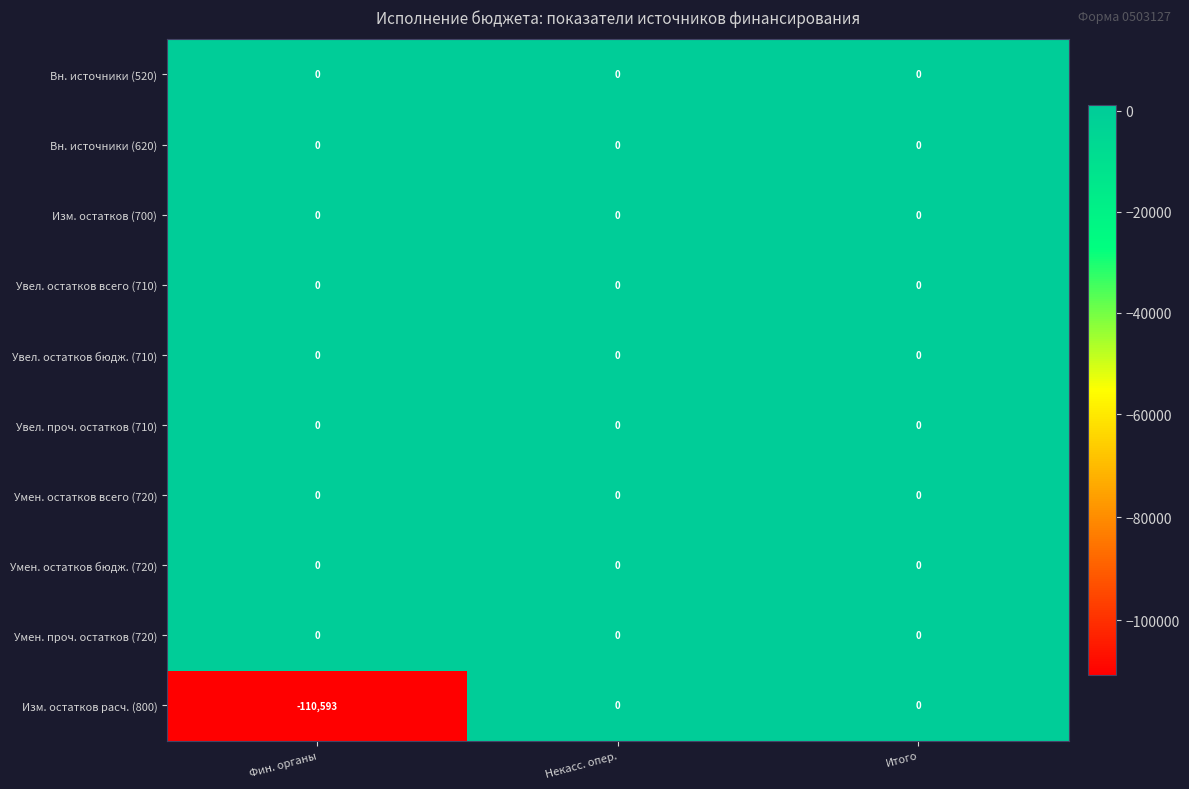

Count the number of data series in this chart.

10